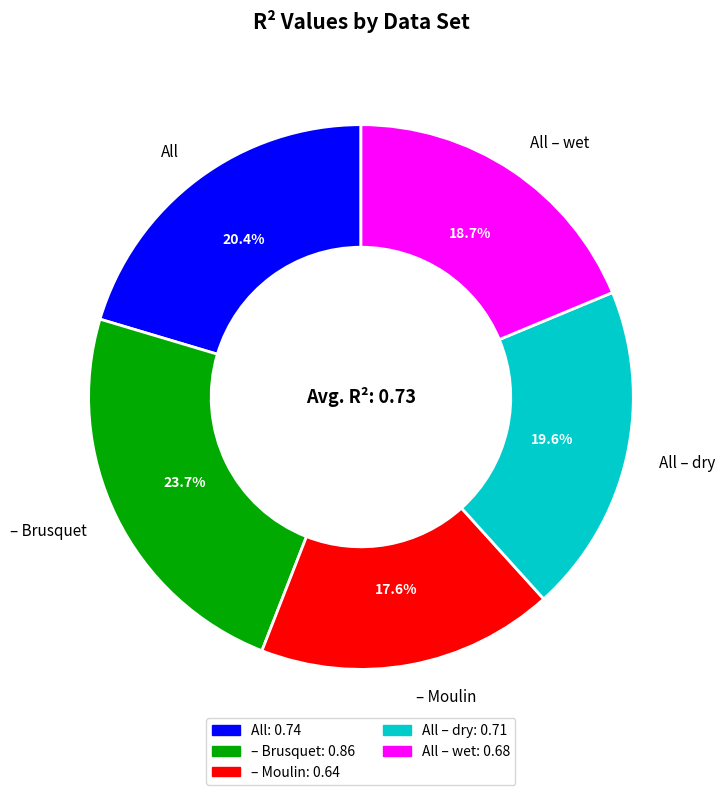

What is the smallest slice in the pie chart?

– Moulin